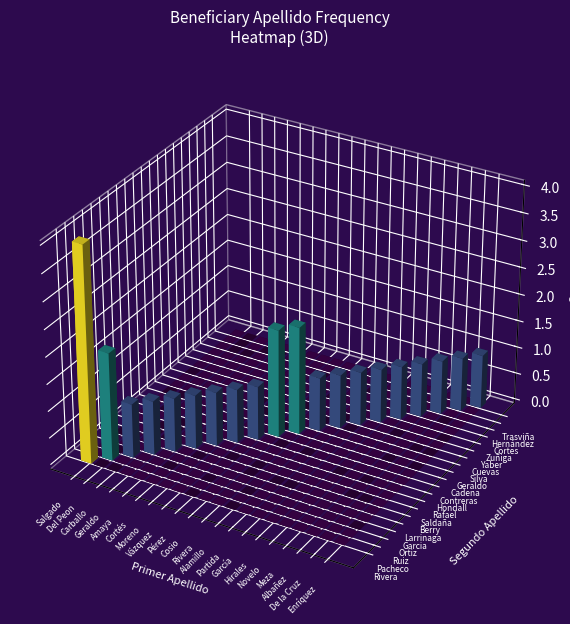

The value at Alicia Alvarado Osuna is 2. True or false?

False